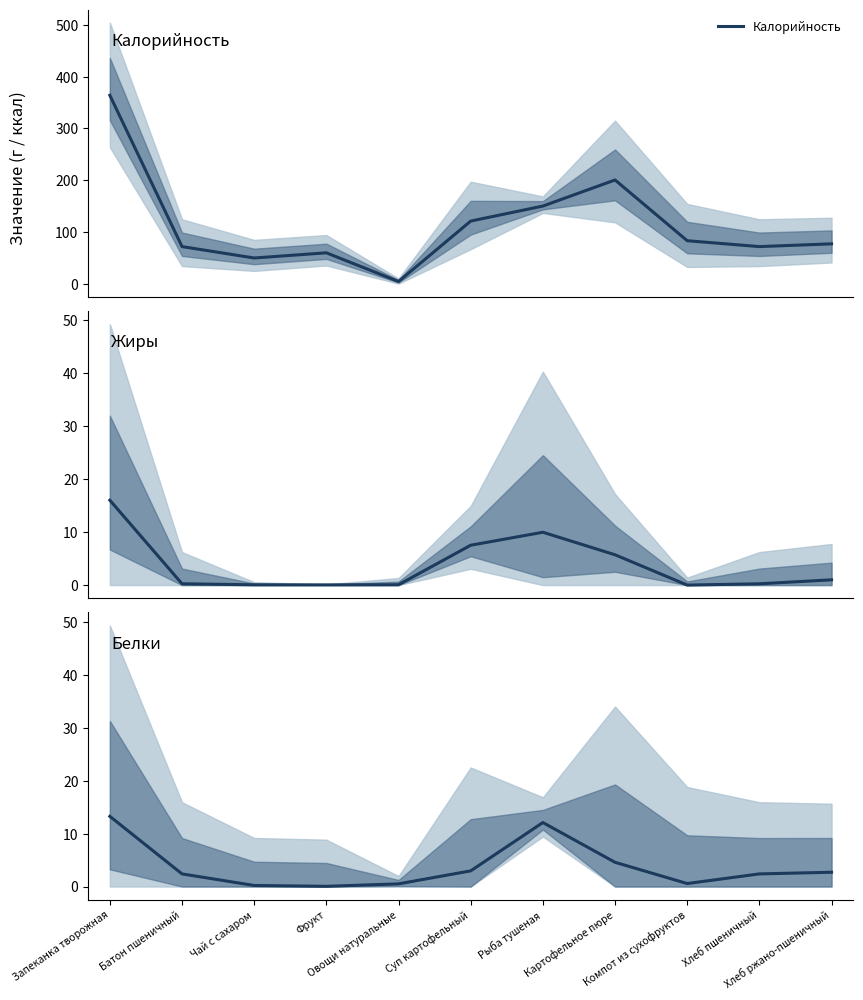

Reading left to right, extract all data points from this chart.

Калорийность: 364.1	72.0	50.0	60.0	4.6	121.3	150.2	200.6	83.3	72.0	77.3
Жиры: 16.0	0.2	0.1	0.0	0.1	7.5	10.0	5.7	0.0	0.2	1.0
Белки: 13.3	2.4	0.2	0.0	0.5	3.0	12.1	4.6	0.6	2.4	2.7